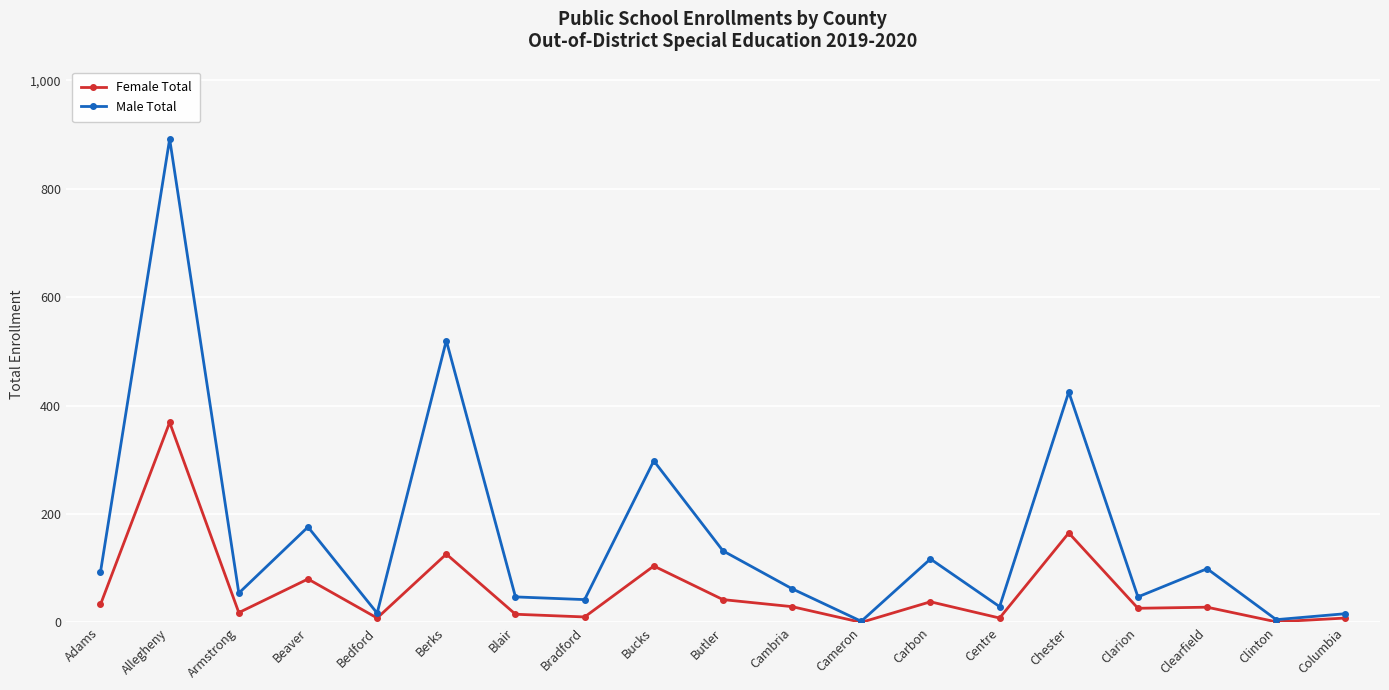

Does the chart display data point markers on the line(s)?

Yes